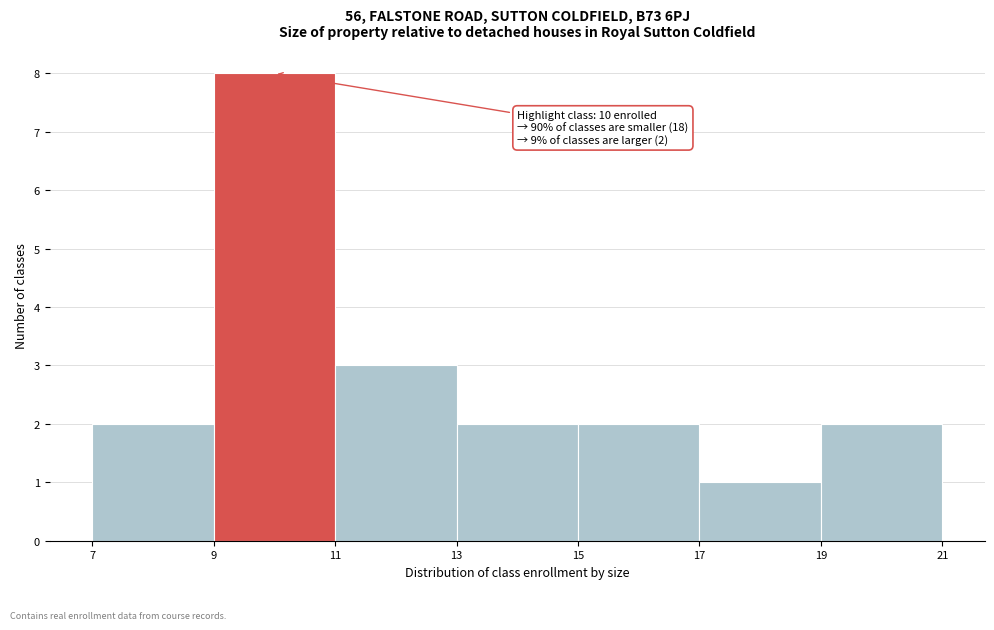

Over which range of the x-axis is the bar tallest?

9 to 11